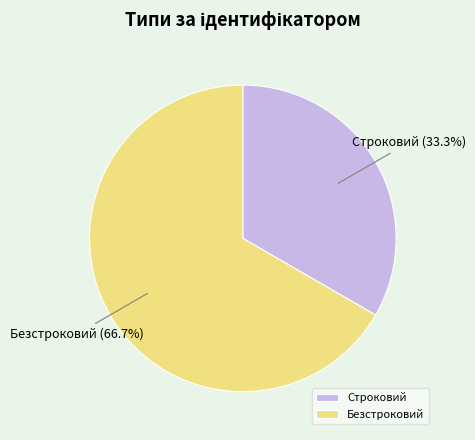

What is the largest slice in the pie chart?

Безстроковий